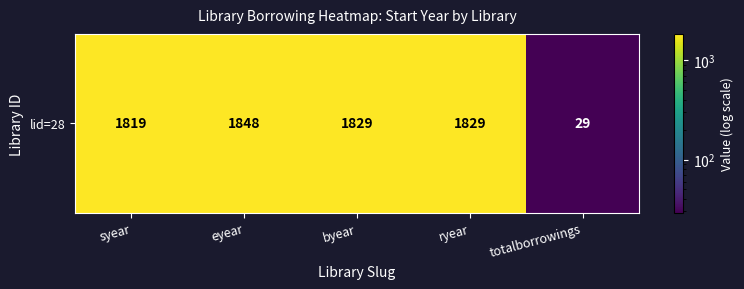

How many series are shown in this chart?

1